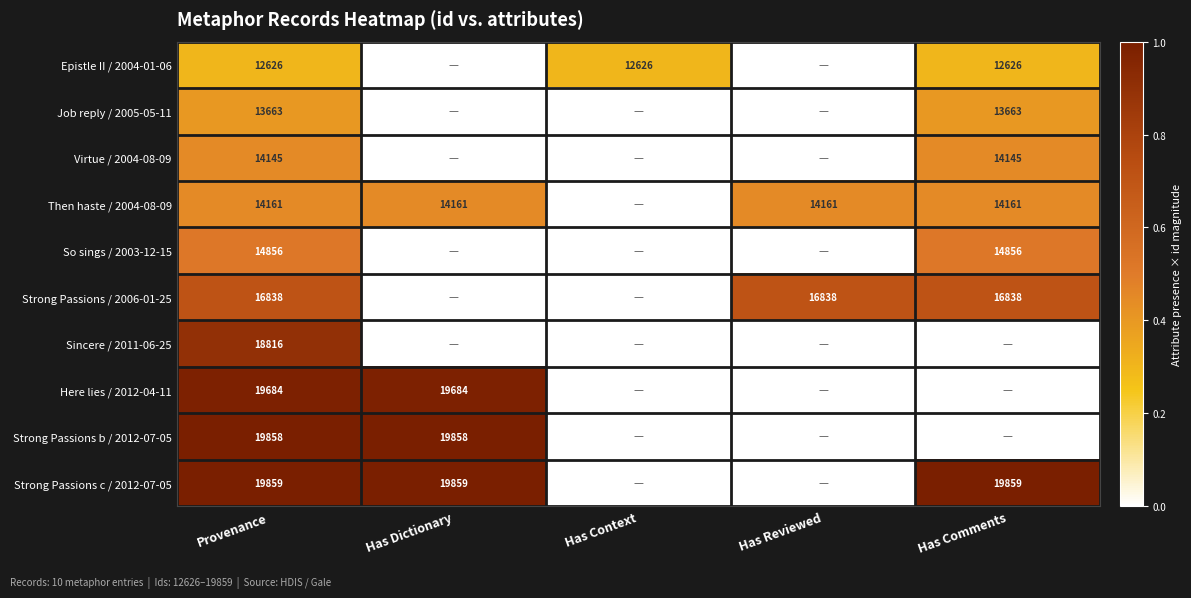

Is it true that So sings / 2003-12-15 equals 24425 at Provenance?

False